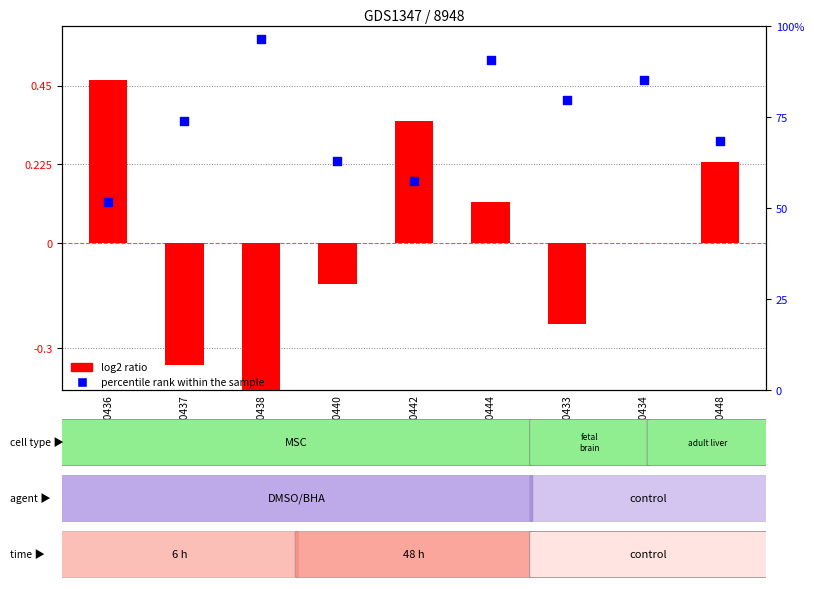

What is the total value across all series at GSM60442?

0.5